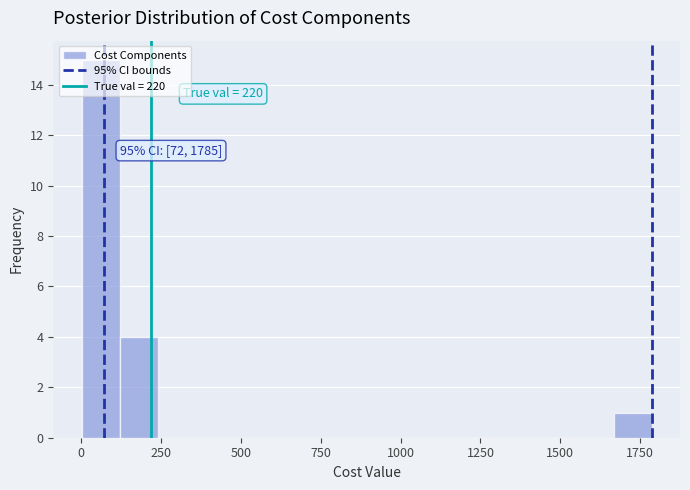

Around what value on the x-axis is the tallest bar? Give the approximate position of its centre, as read against the axis.

50